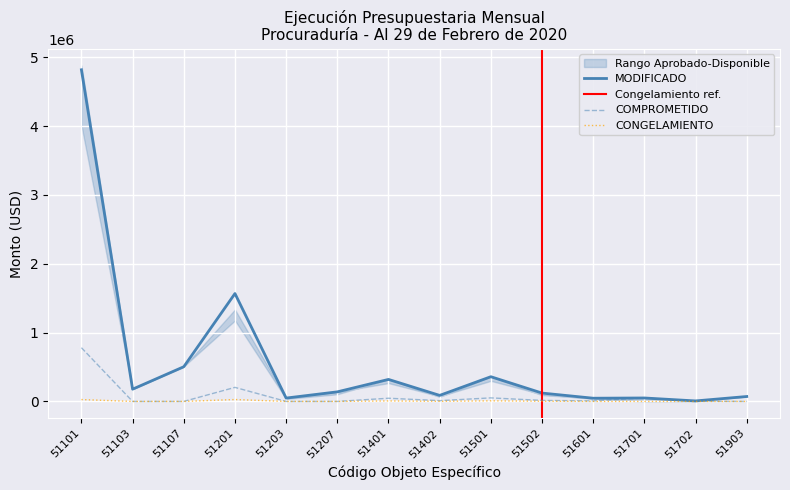

Which has a higher value, 51401 or 51201?

51201